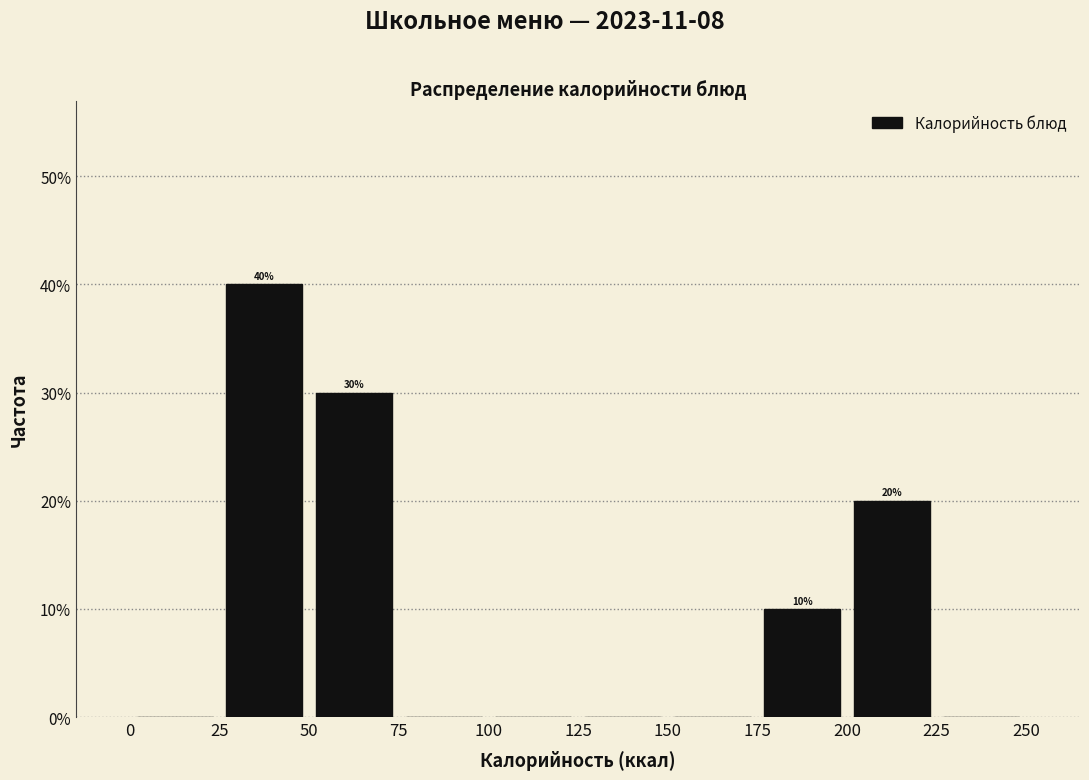

Over which range of the x-axis is the bar tallest?

25 to 50